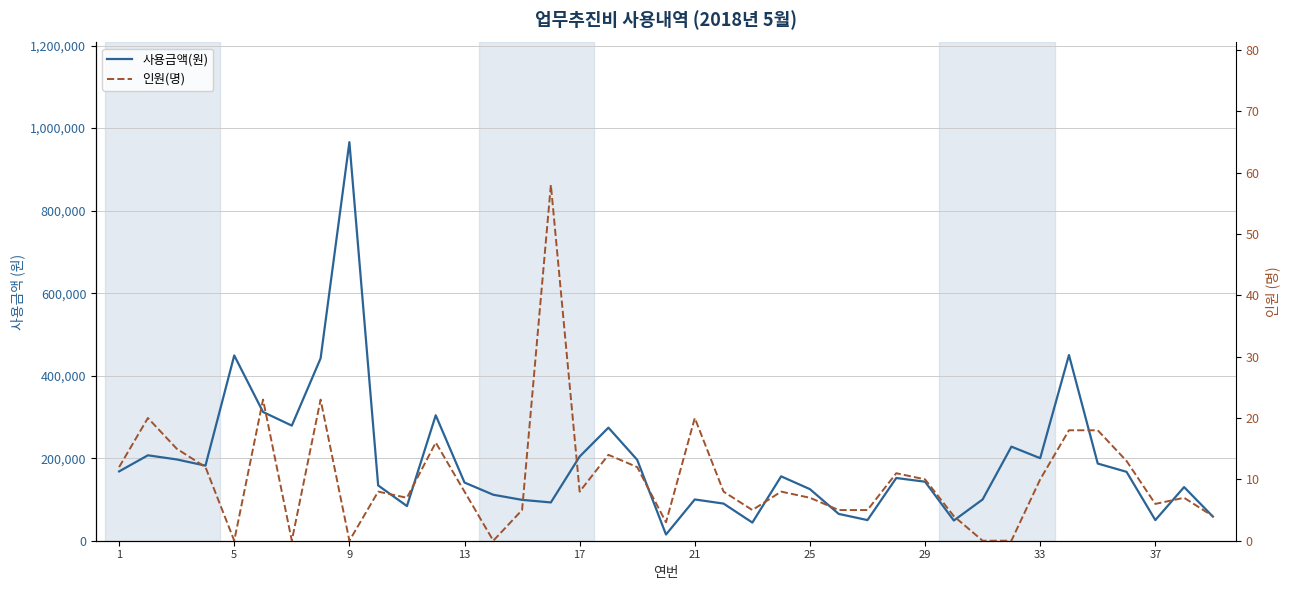

Which series has the widest spread of values?

사용금액(원)